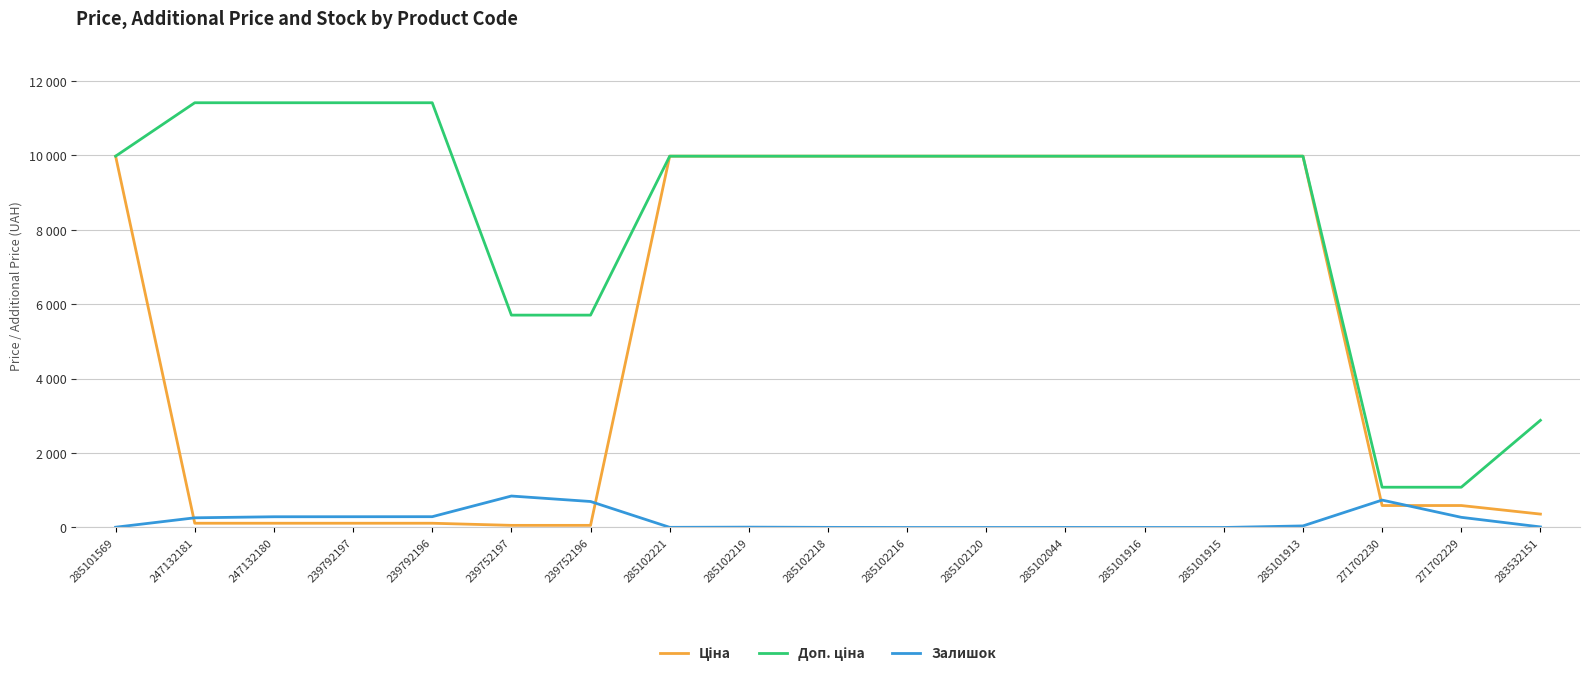

Where does the Доп. ціна series first go above 9974?

285101569